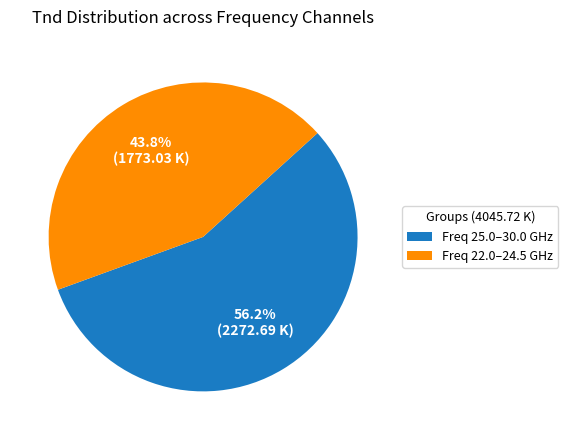

Is there a majority slice in this chart?

Yes